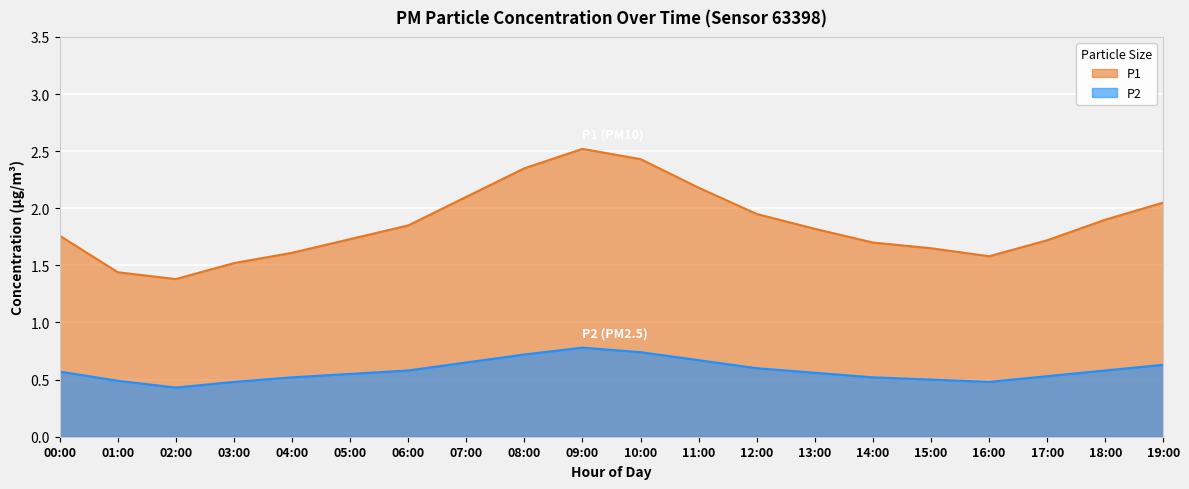

At how many categories does at least one series exceed 2?

6